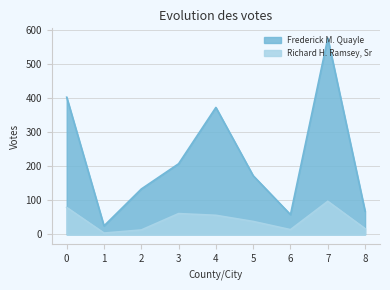

Which series has the largest total across all categories?

Frederick M. Quayle